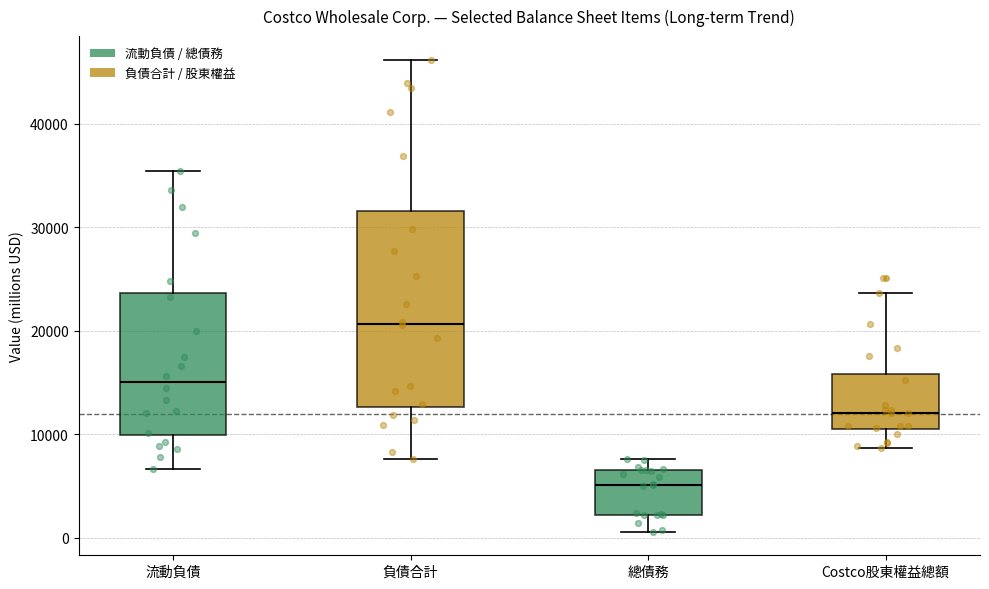

Reading left to right, transcribe this box plot: for each box, give where its median line is, the range the box spans, and where its two whiskers end, as read against the y-axis. The values are not printed on the chart, so give them approximately, as read against the axis.

流動負債: median 15000, box 10000 to 24000, whiskers 7000 to 35000
負債合計: median 21000, box 13000 to 32000, whiskers 8000 to 46000
總債務: median 5000, box 2000 to 7000, whiskers 1000 to 8000
Costco股東權益總額: median 12000, box 10000 to 16000, whiskers 9000 to 24000